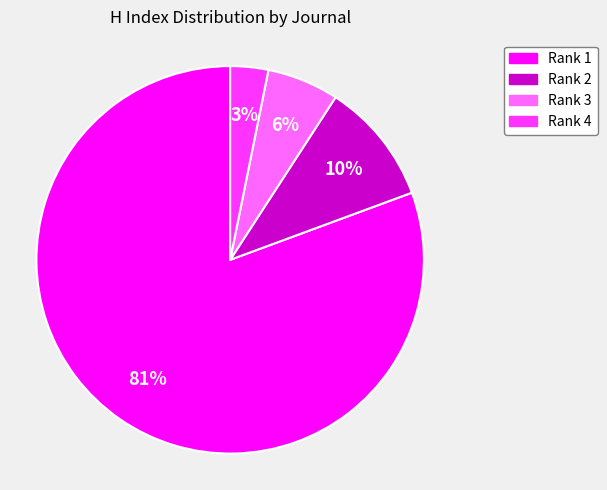

How many slices are in this pie chart?

4